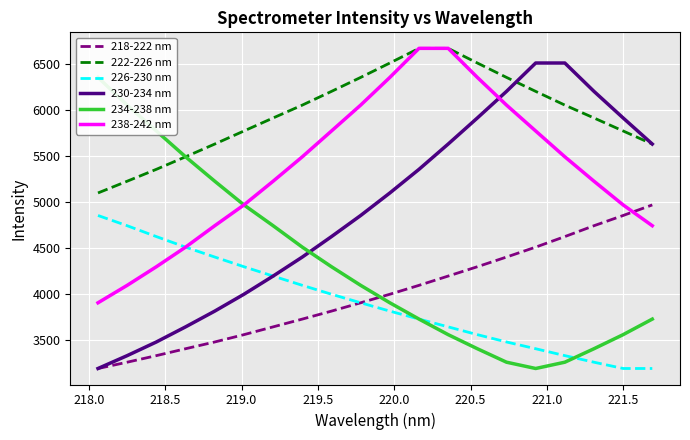

What is the highest value of the 230-234 nm series?

6515.7